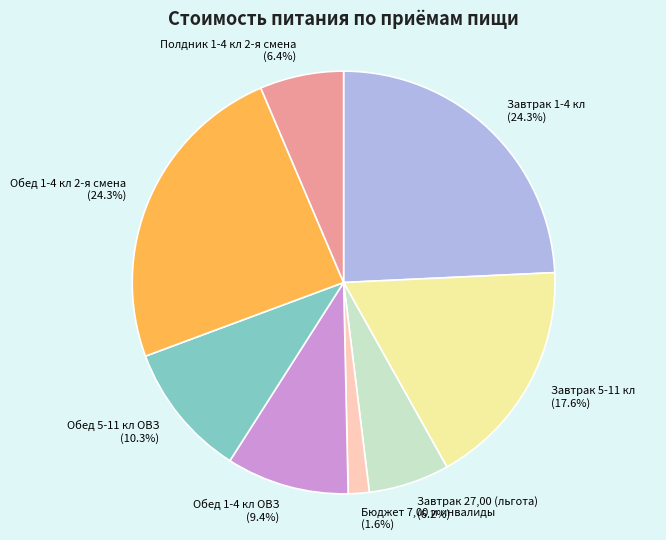

Which slice is the smallest?

Бюджет 7,00 и инвалиды